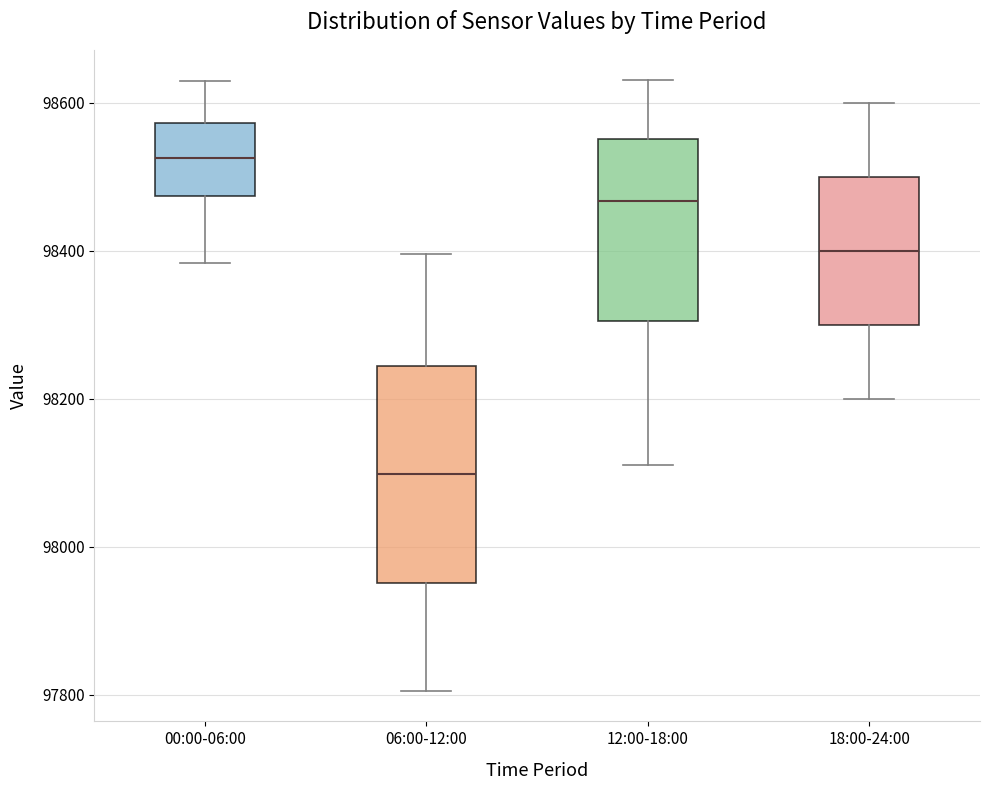

Reading left to right, read every box against the y-axis: the position of its median line, the range the box covers, and the ends of its whiskers. The values are not printed on the chart, so give them approximately, as read against the axis.

00:00-06:00: median 98520, box 98480 to 98580, whiskers 98380 to 98620
06:00-12:00: median 98100, box 97960 to 98240, whiskers 97800 to 98400
12:00-18:00: median 98460, box 98300 to 98560, whiskers 98120 to 98640
18:00-24:00: median 98400, box 98300 to 98500, whiskers 98200 to 98600